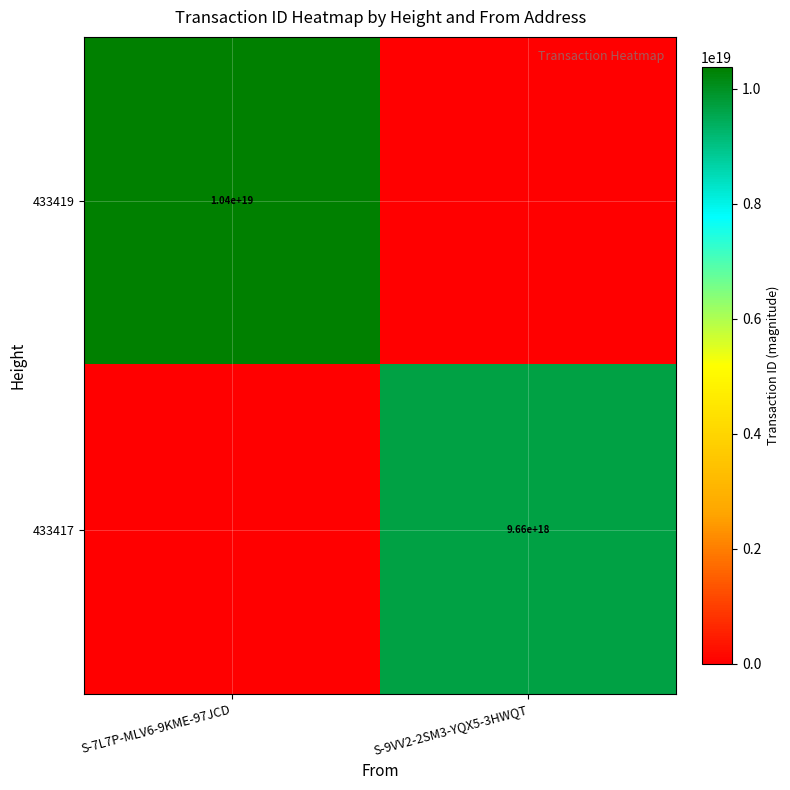

True or false: 433417 has a value of 9660000000000000000 at S-9VV2-2SM3-YQX5-3HWQT.

True